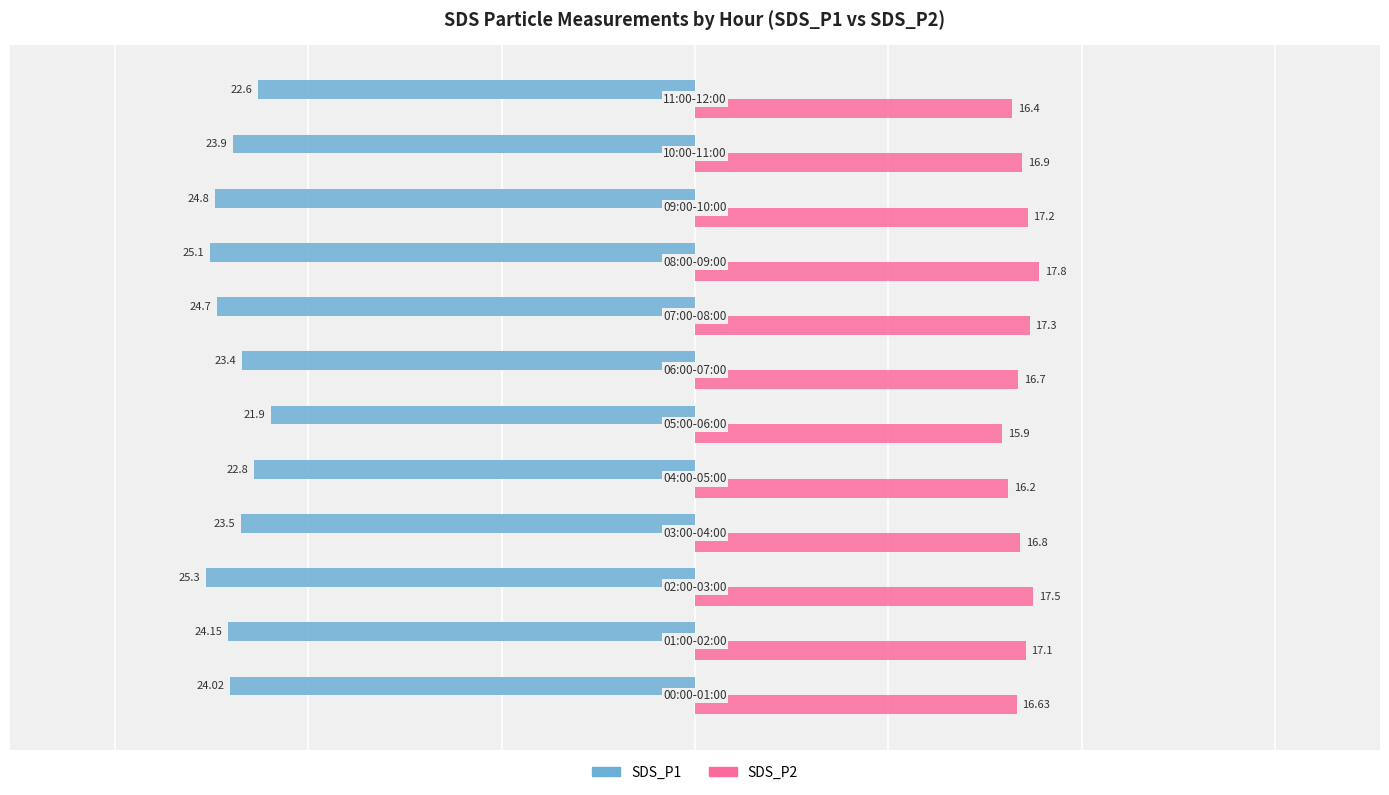

At how many categories does at least one series exceed -10?

12